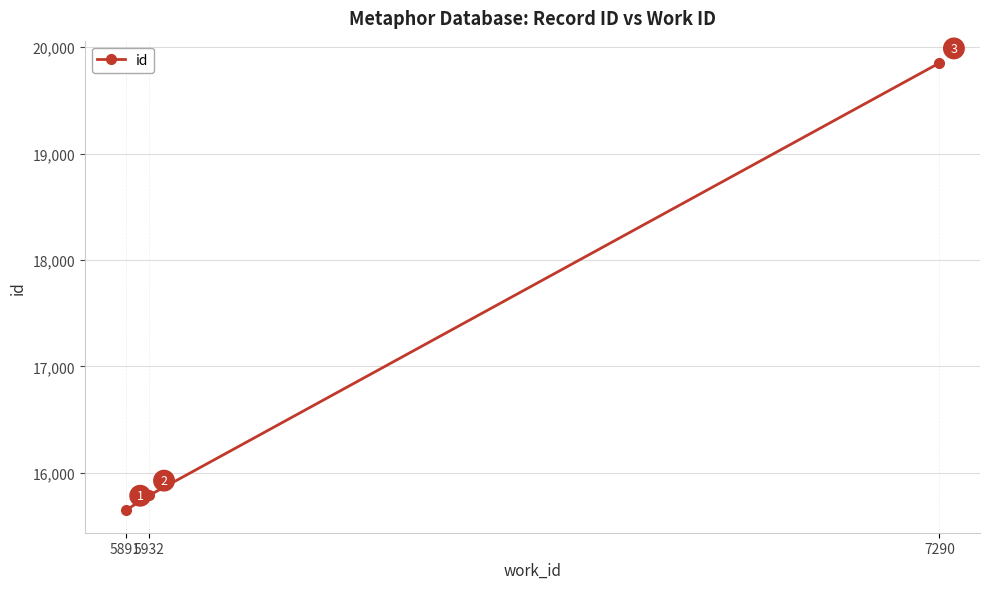

List the labels in order of value, smallest first.

5891, 5932, 7290